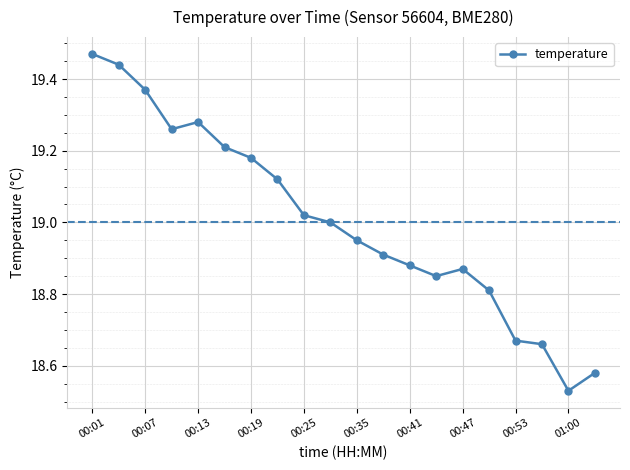

What is the sum of all values?

380.1